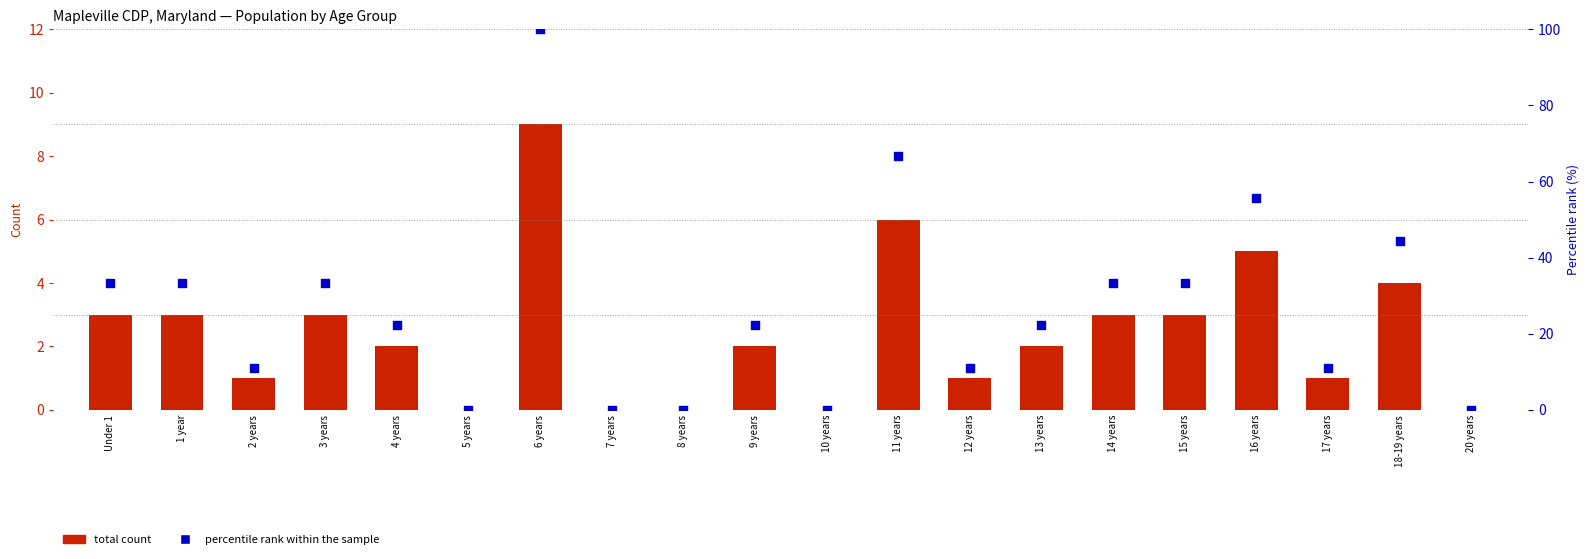

Which series reaches the minimum Y coordinate?

total count